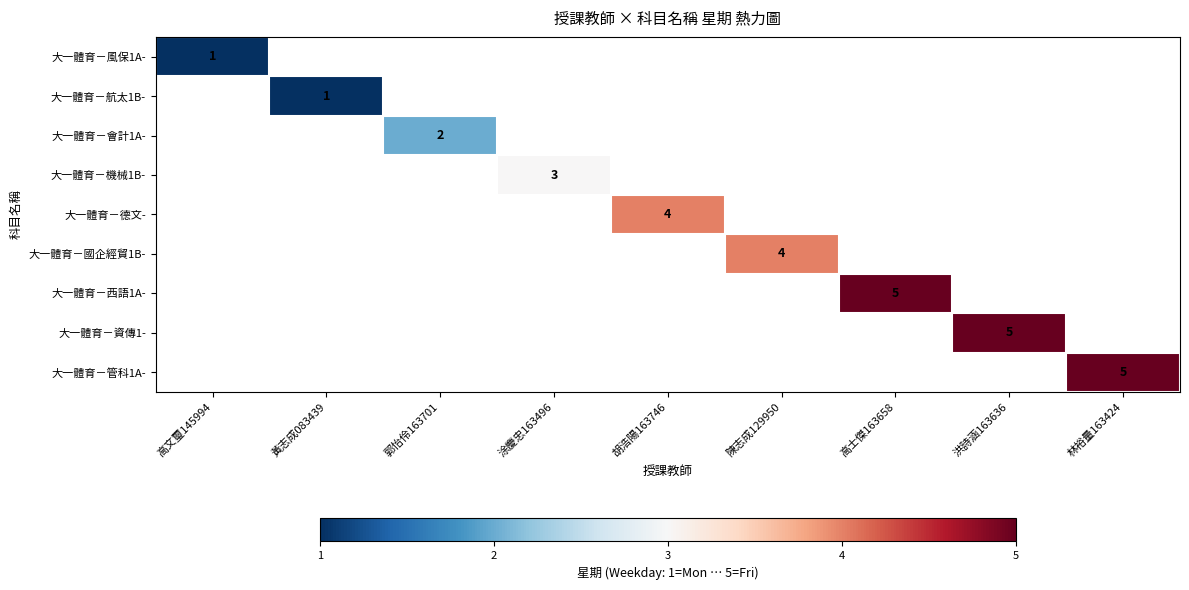

What is the smallest value displayed?

1.0